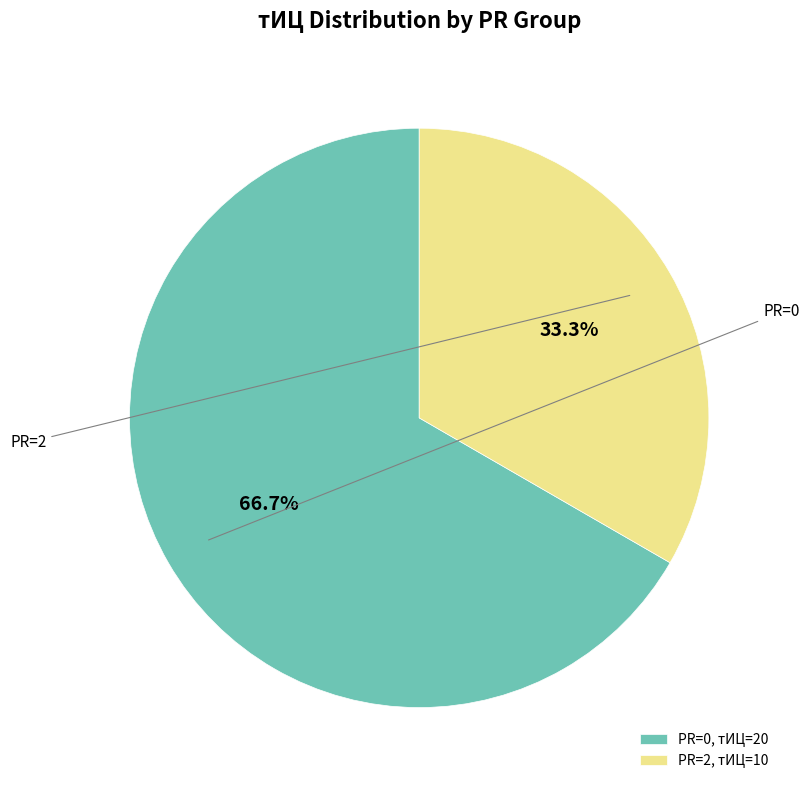

Count the number of slices in the pie.

2